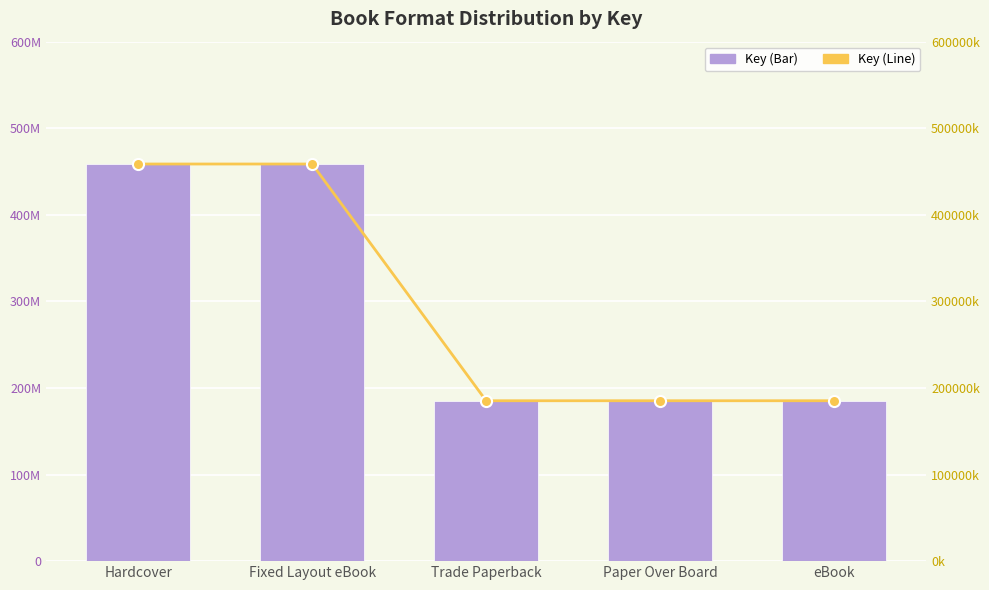

At which category is the sum across all series the highest?

Hardcover